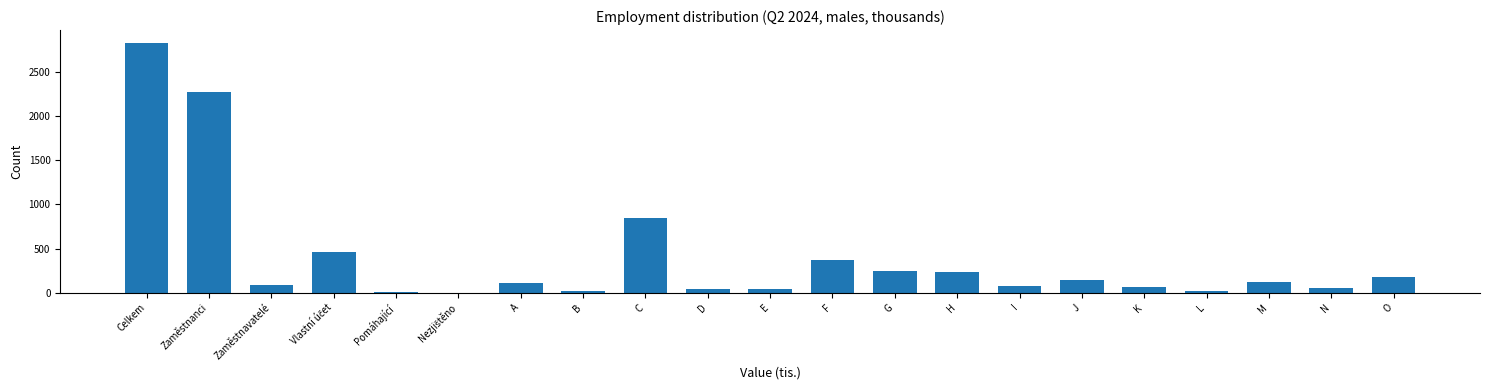

What is the sum of the values at F and H?

607.0